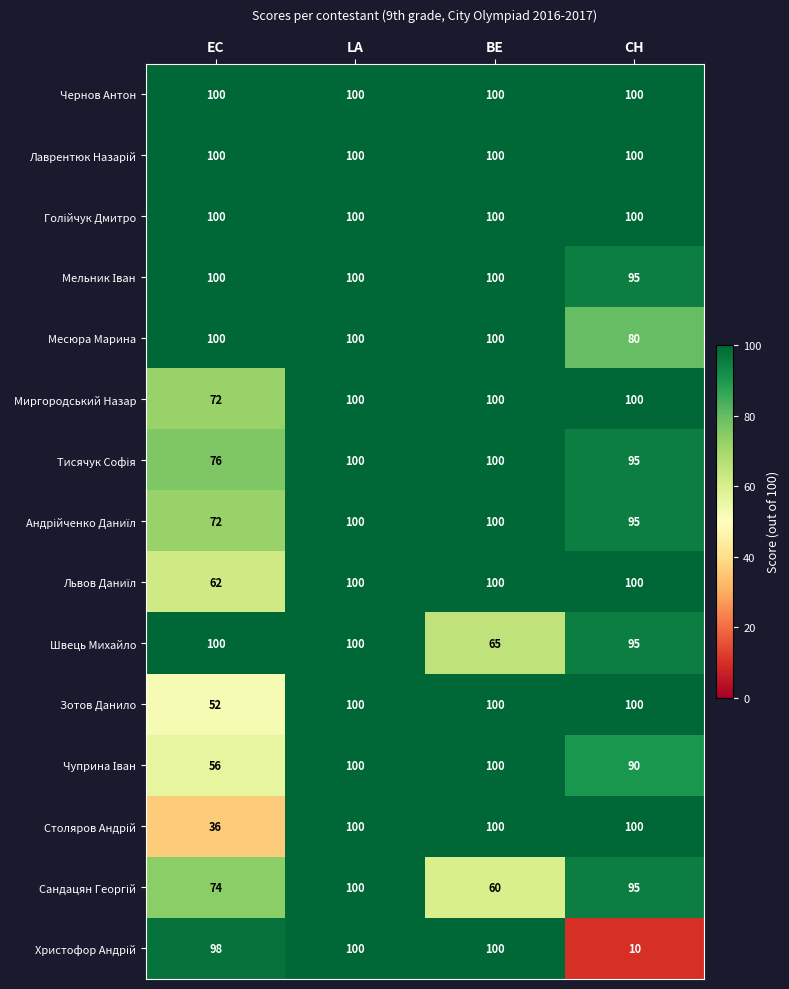

At which category is the sum across all series the highest?

LA